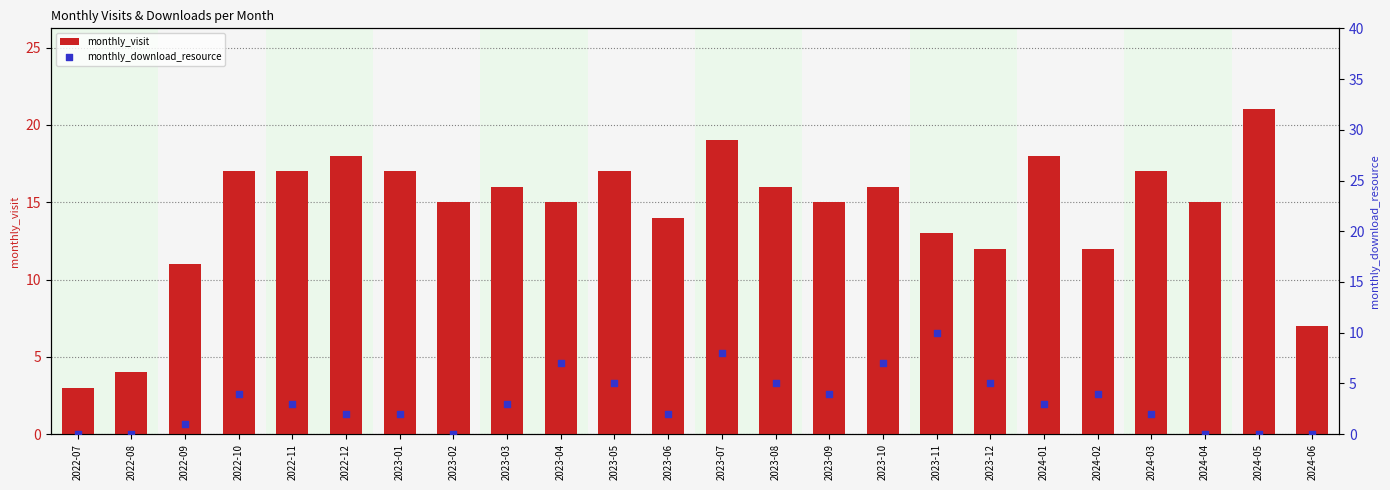

What is the total value across all series at 2022-10?

21